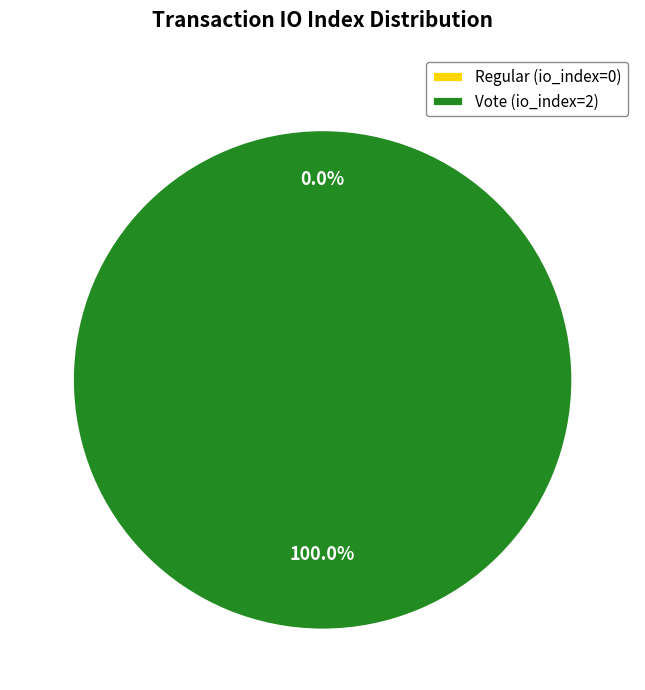

Is there a majority slice in this chart?

Yes